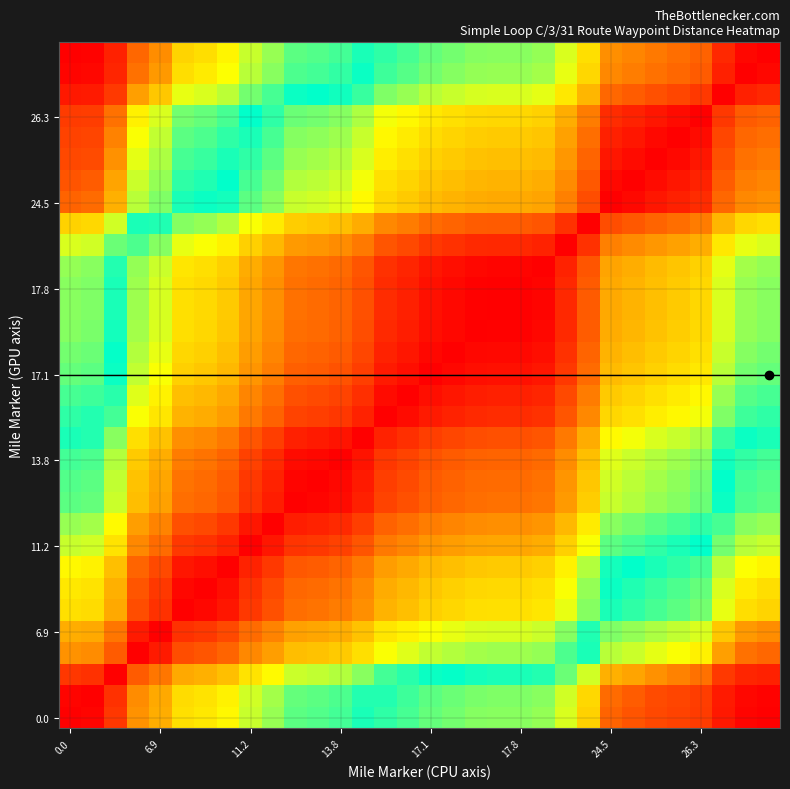

What is the maximum value shown in the chart?

1.0